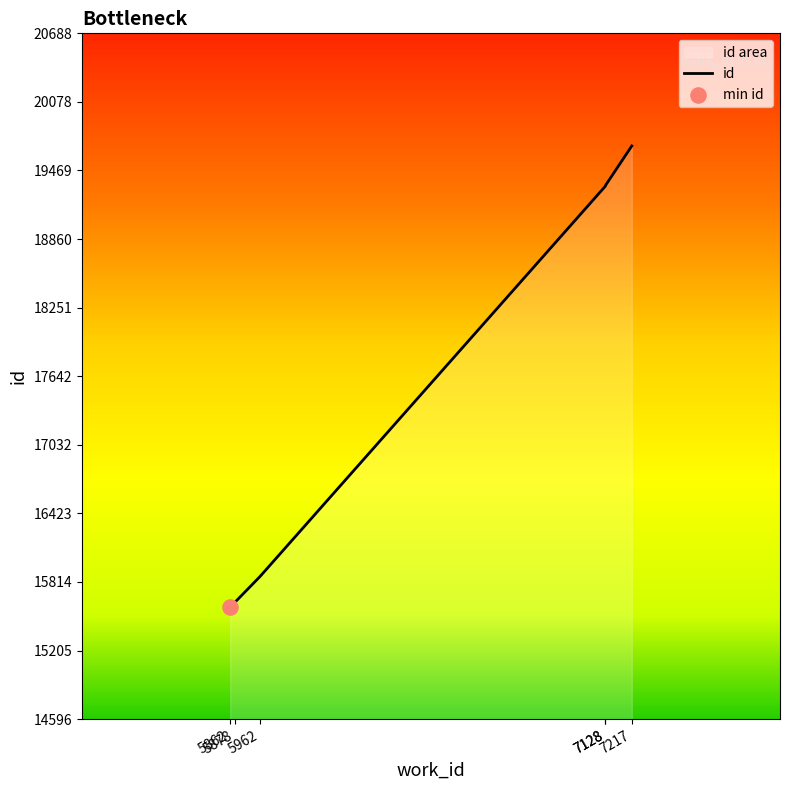

What is the change in value from 5962 to 7128?

+3470